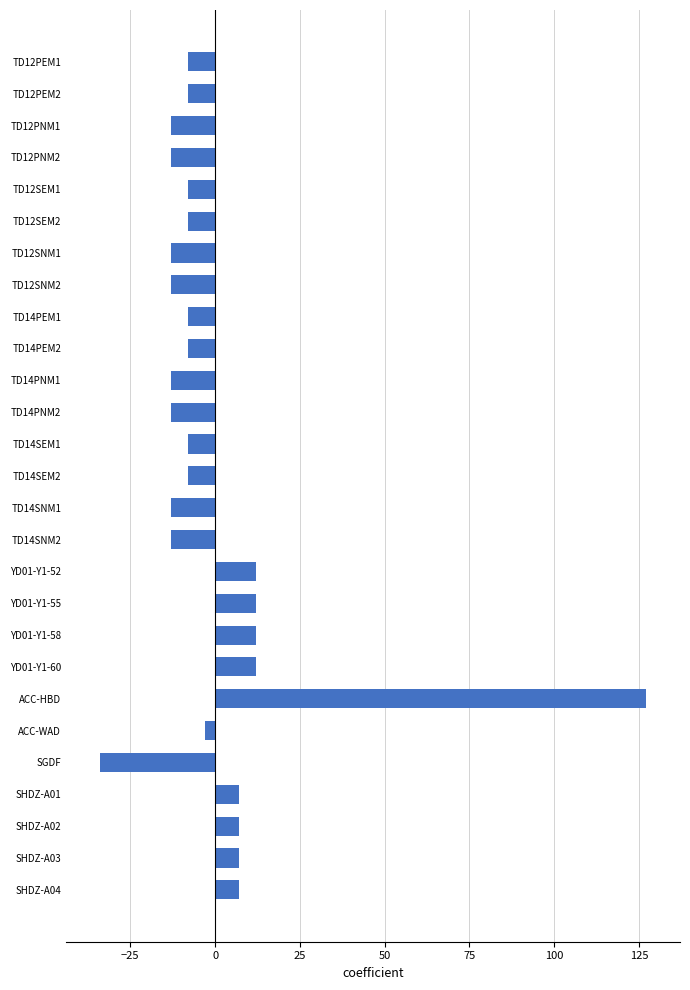

What is the value of the 26th bar from the top?

7.1